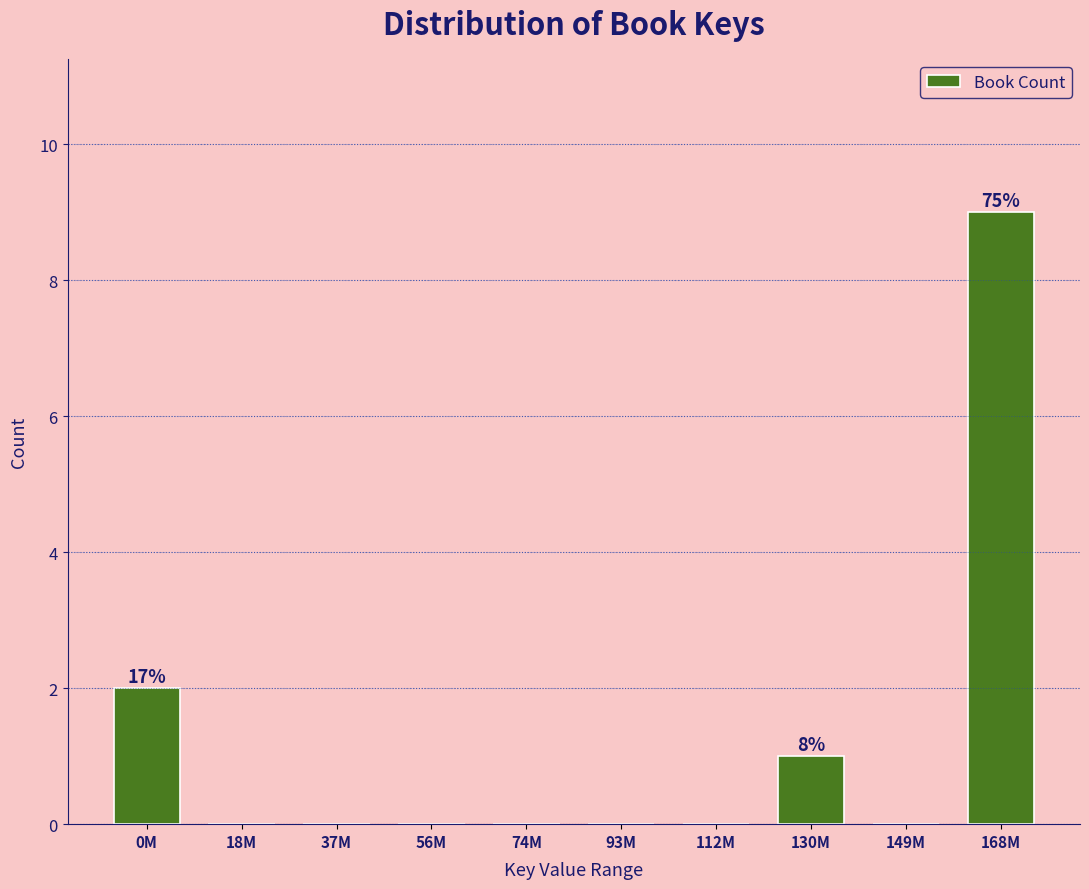

Reading left to right, extract all data points from this chart.

0M=2	18M=0	37M=0	56M=0	74M=0	93M=0	112M=0	130M=1	149M=0	168M=9